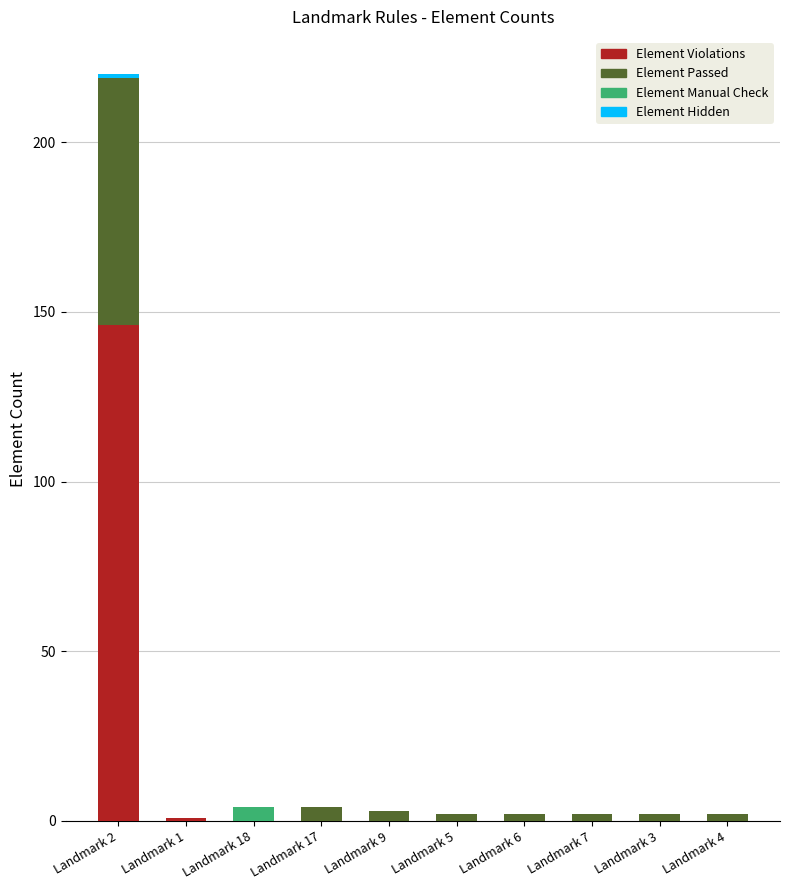

How many series are shown in this chart?

4